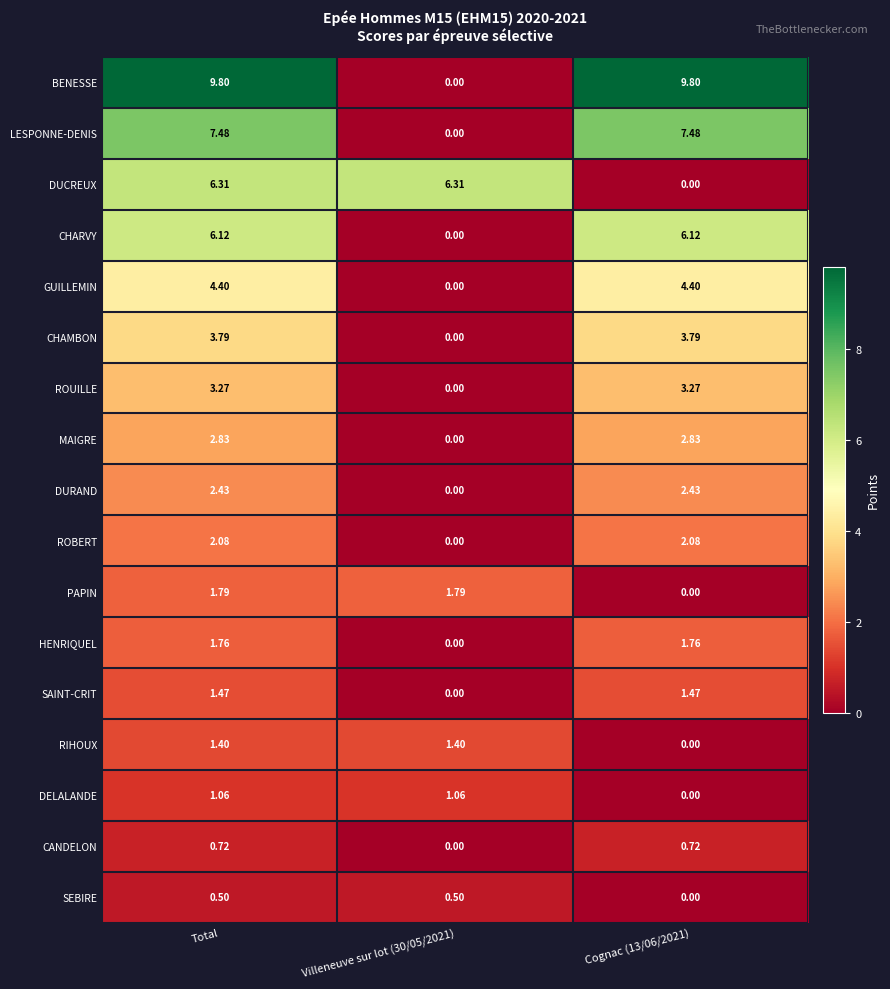

Which series has the largest range (max minus min)?

BENESSE